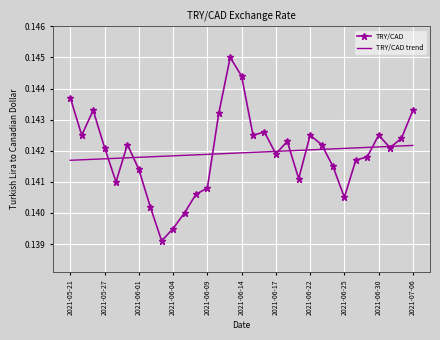

Which series has the largest range (max minus min)?

TRY/CAD